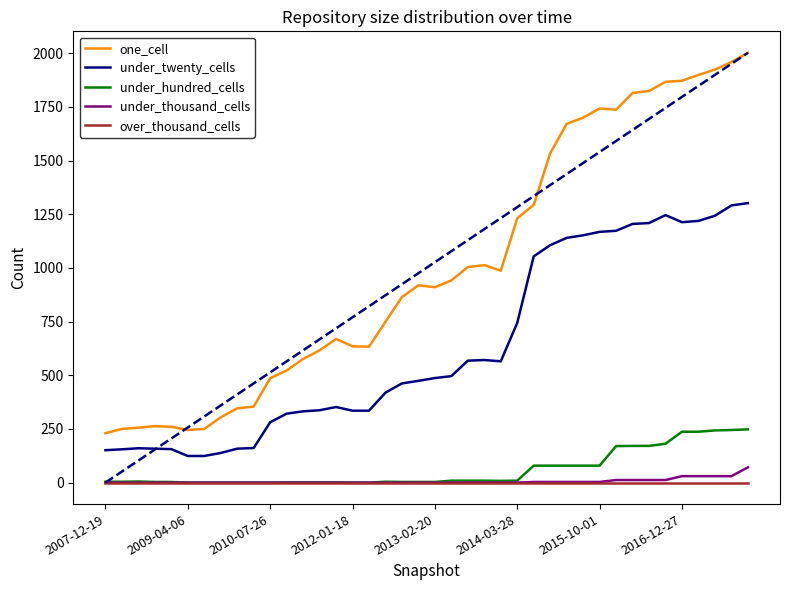

Which series has the largest total across all categories?

one_cell